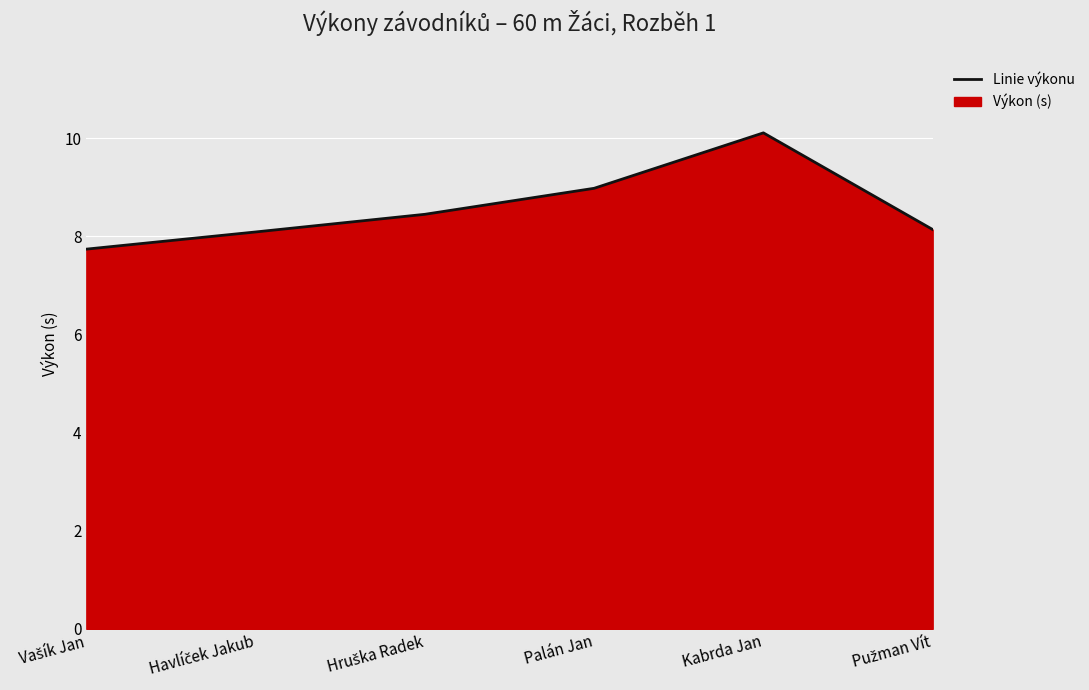

What is the smallest value displayed?

7.7